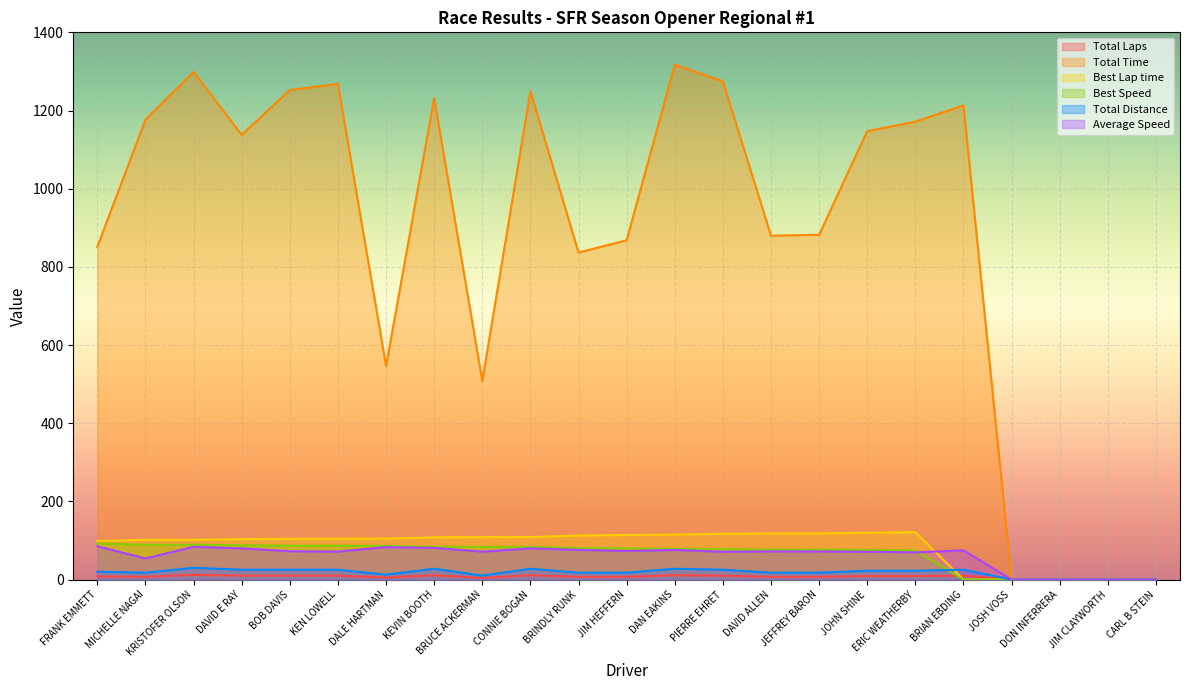

Reading left to right, list all the values displayed in this chart.

Total Laps: 8.0	7.0	12.0	10.0	10.0	10.0	5.0	11.0	4.0	11.0	7.0	7.0	11.0	10.0	7.0	7.0	9.0	9.0	10.0	0.0	0.0	0.0	0.0
Total Time: 851.4	1176.3	1298.6	1137.5	1252.4	1268.0	546.1	1231.6	508.1	1249.6	836.8	868.1	1317.1	1274.6	879.7	882.0	1147.3	1171.5	1213.2	0.0	0.0	0.0	0.0
Best Lap time: 98.6	101.8	101.9	103.5	104.4	104.6	105.0	108.1	108.5	108.7	112.8	114.1	115.2	117.0	118.2	118.2	119.9	121.3	0.0	0.0	0.0	0.0	0.0
Best Speed: 92.0	89.1	89.1	87.7	86.9	86.8	86.4	83.9	83.6	83.4	80.4	79.5	78.7	77.5	76.8	76.8	75.6	74.8	0.0	0.0	0.0	0.0	0.0
Total Distance: 20.2	17.6	30.2	25.2	25.2	25.2	12.6	27.7	10.1	27.7	17.6	17.6	27.7	25.2	17.6	17.6	22.7	22.7	25.2	0.0	0.0	0.0	0.0
Average Speed: 85.2	54.0	83.8	79.8	72.4	71.5	83.1	81.0	71.4	79.9	75.9	73.1	75.8	71.2	72.2	72.0	71.2	69.7	74.8	0.0	0.0	0.0	0.0